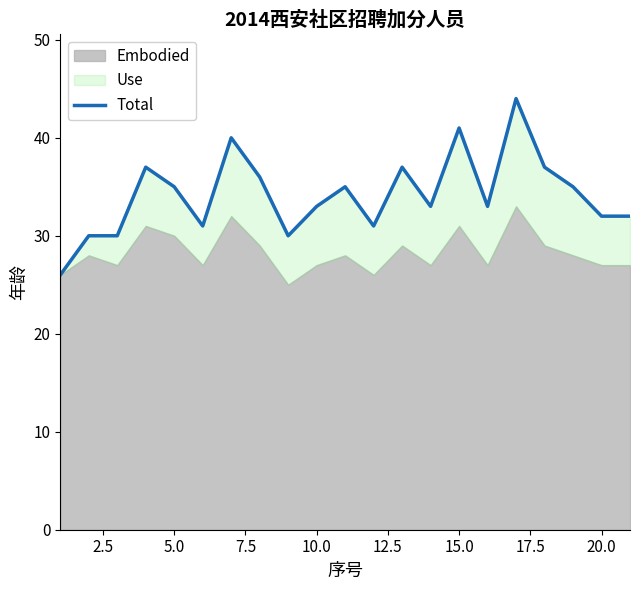

Does the chart display data point markers on the line(s)?

No